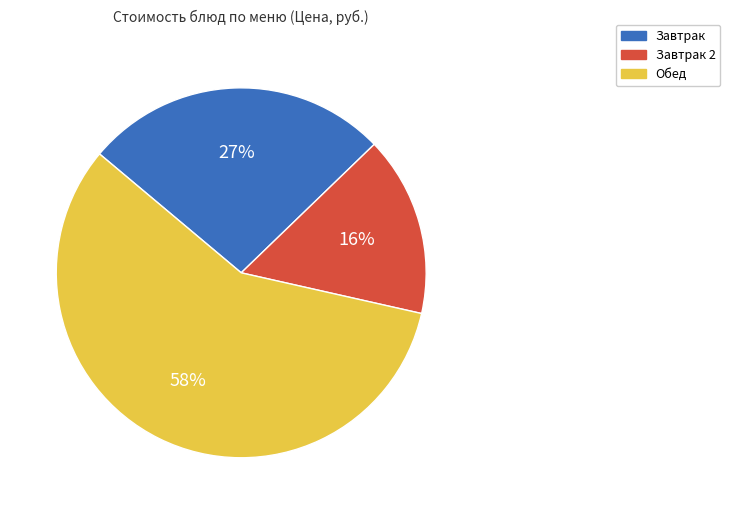

Count the number of slices in the pie.

3